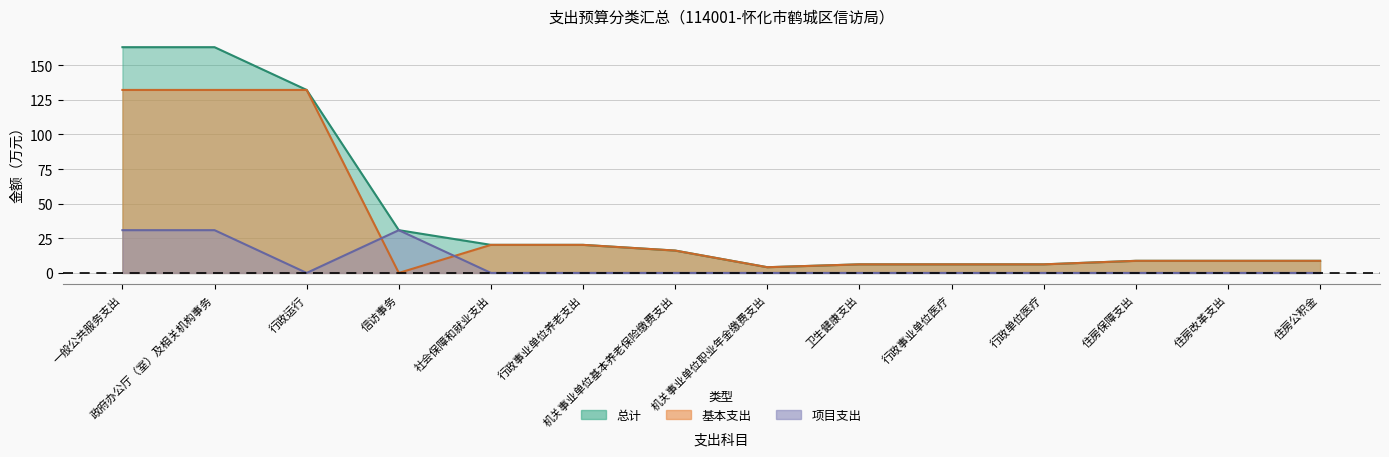

At which category is the sum across all series the highest?

一般公共服务支出